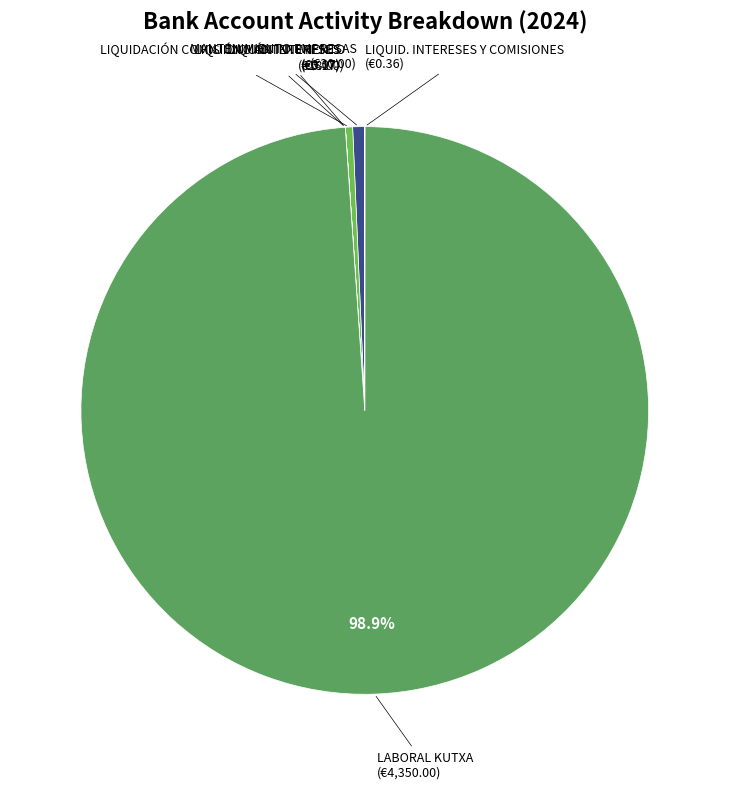

Which category has the biggest portion of the pie?

LABORAL KUTXA